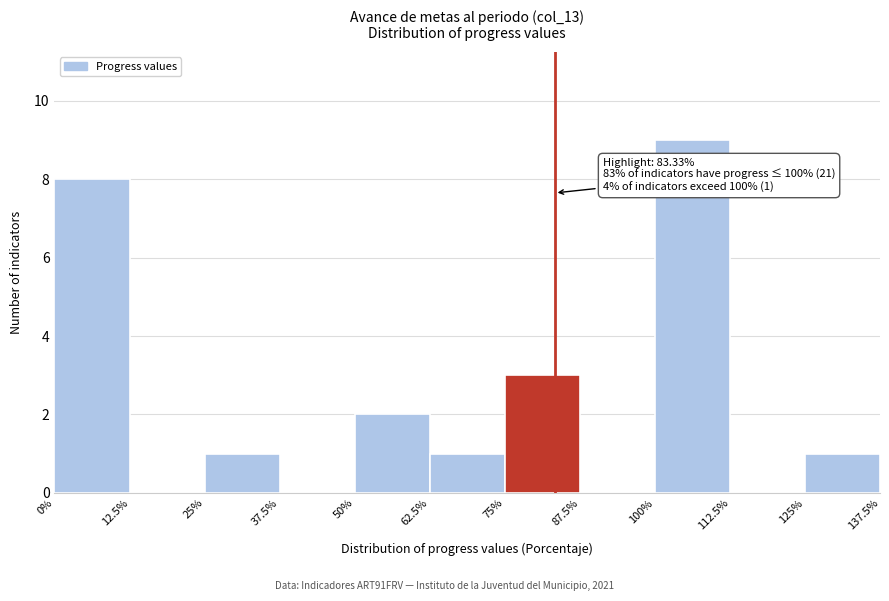

Over which range of the x-axis is the bar tallest?

100% to 112.5%